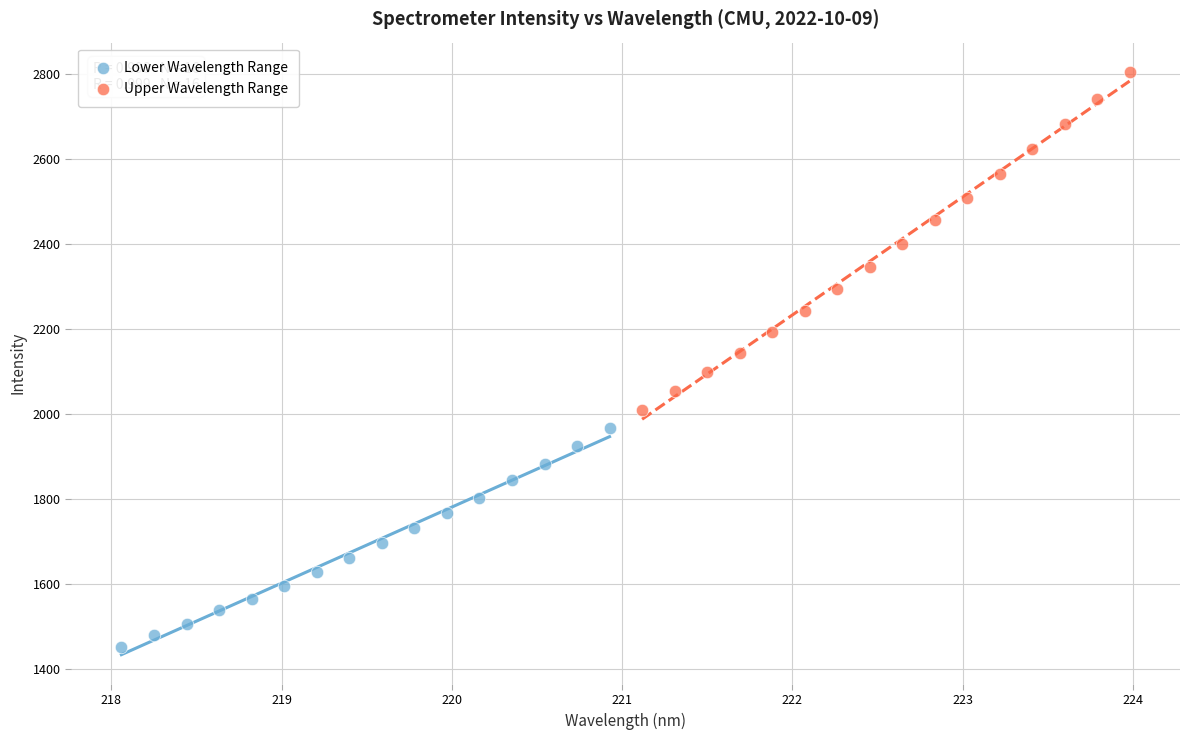

What are all the series names shown in the legend?

Lower Wavelength Range, Upper Wavelength Range